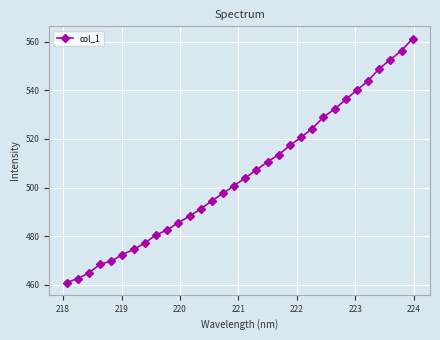

How many categories are shown in the chart?

32